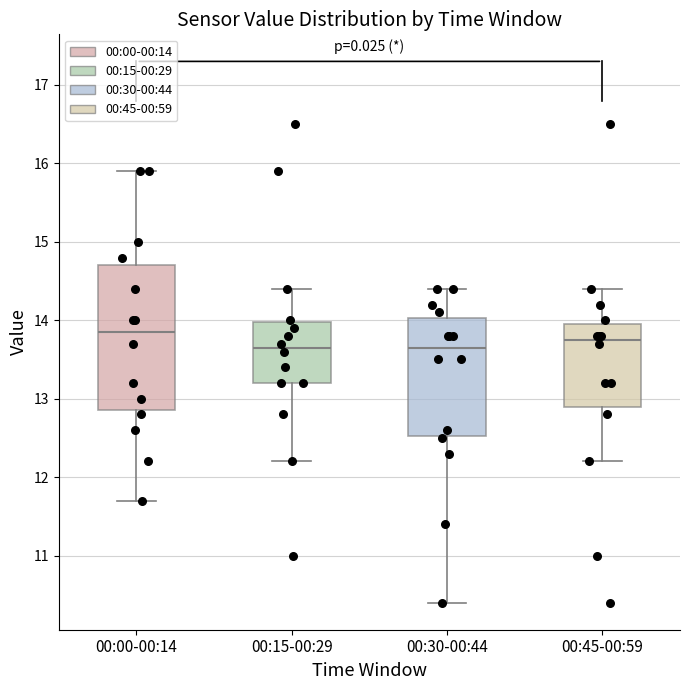

Where is the upper edge of the box for 00:45-00:59 on the y-axis? The values are not printed on the chart, so give them approximately, as read against the axis.

14.0